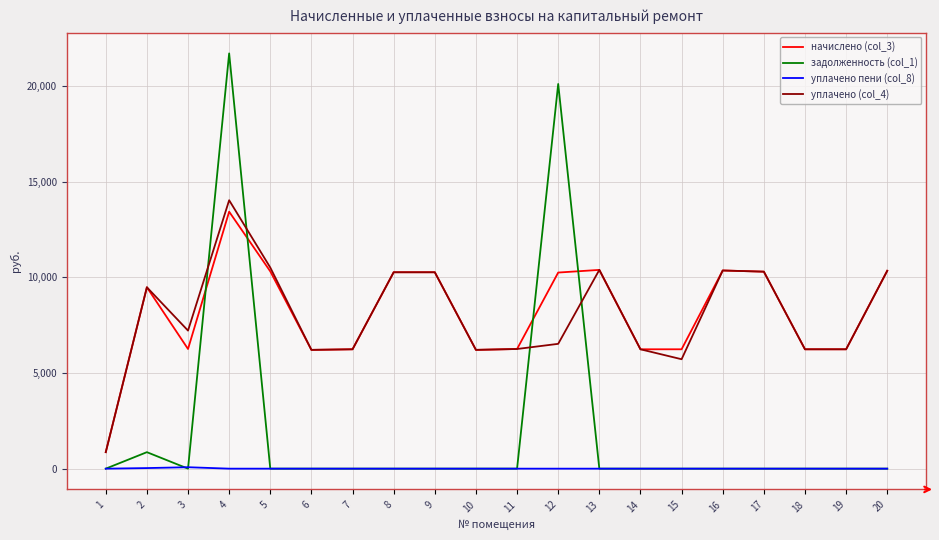

Is it true that уплачено пени (col_8) equals 0.0 at 19?

True